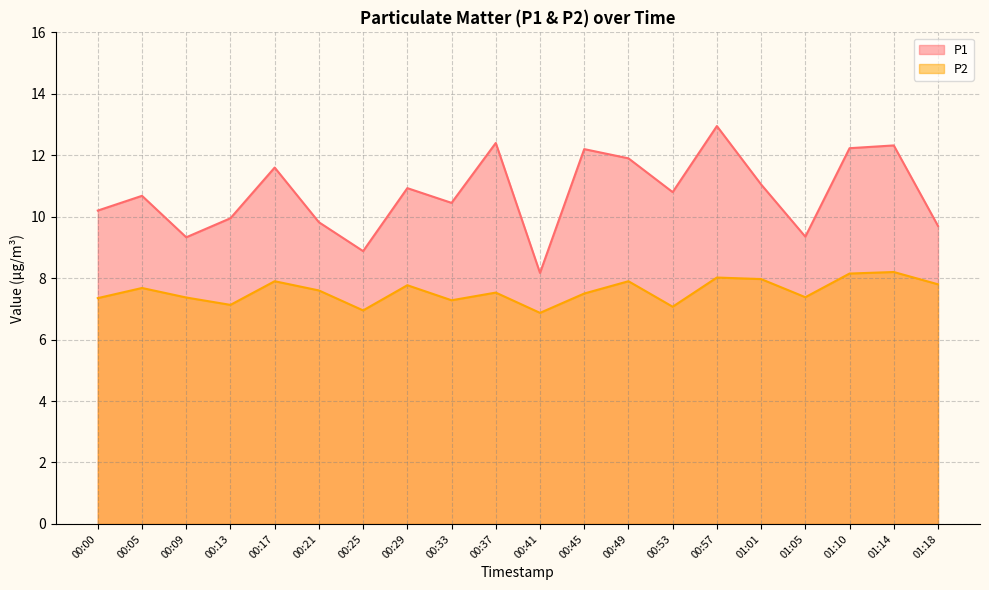

What value does the P1 series have at 00:37?

12.4